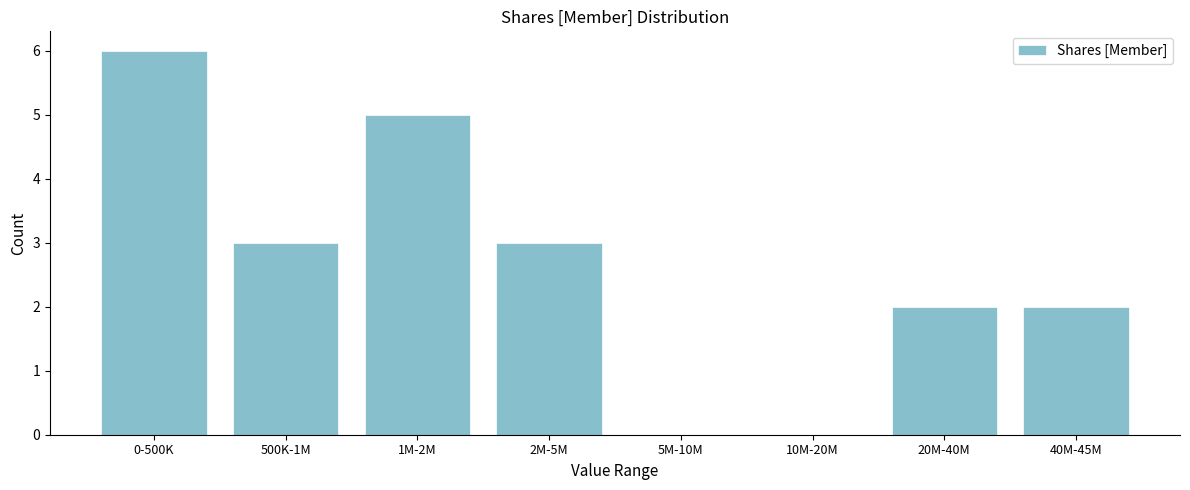

Reading right to left, transcribe all the data shown in this chart.

40M-45M=2	20M-40M=2	10M-20M=0	5M-10M=0	2M-5M=3	1M-2M=5	500K-1M=3	0-500K=6